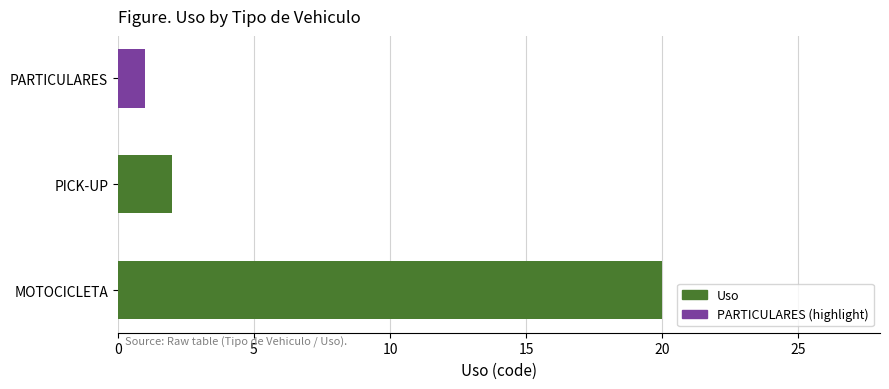

The value at PICK-UP is 2. True or false?

True